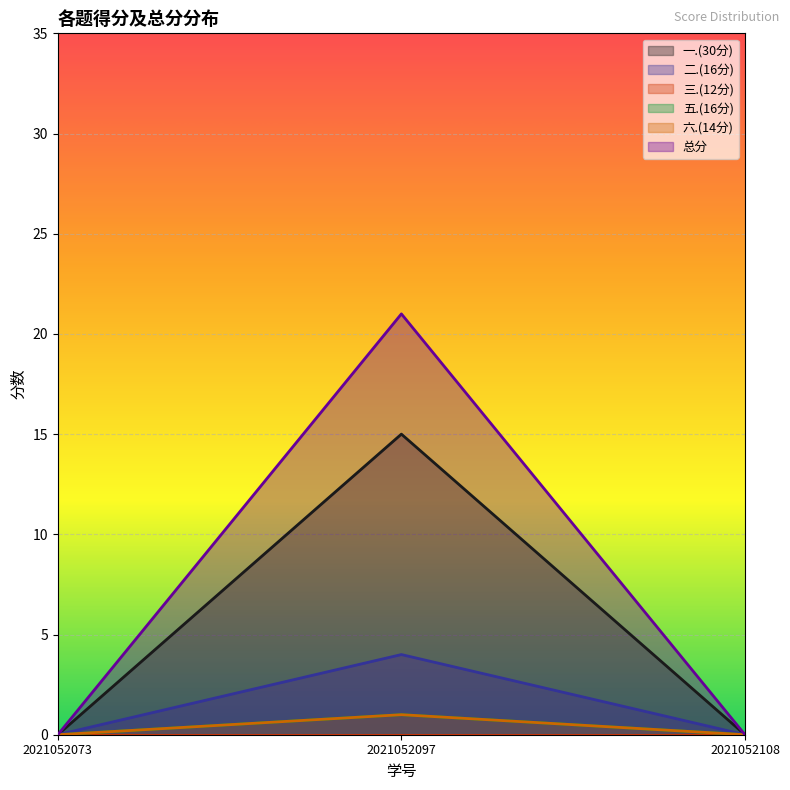

At 2021052073, list the series in order from largest to smallest.

一.(30分), 二.(16分), 五.(16分), 六.(14分), 总分